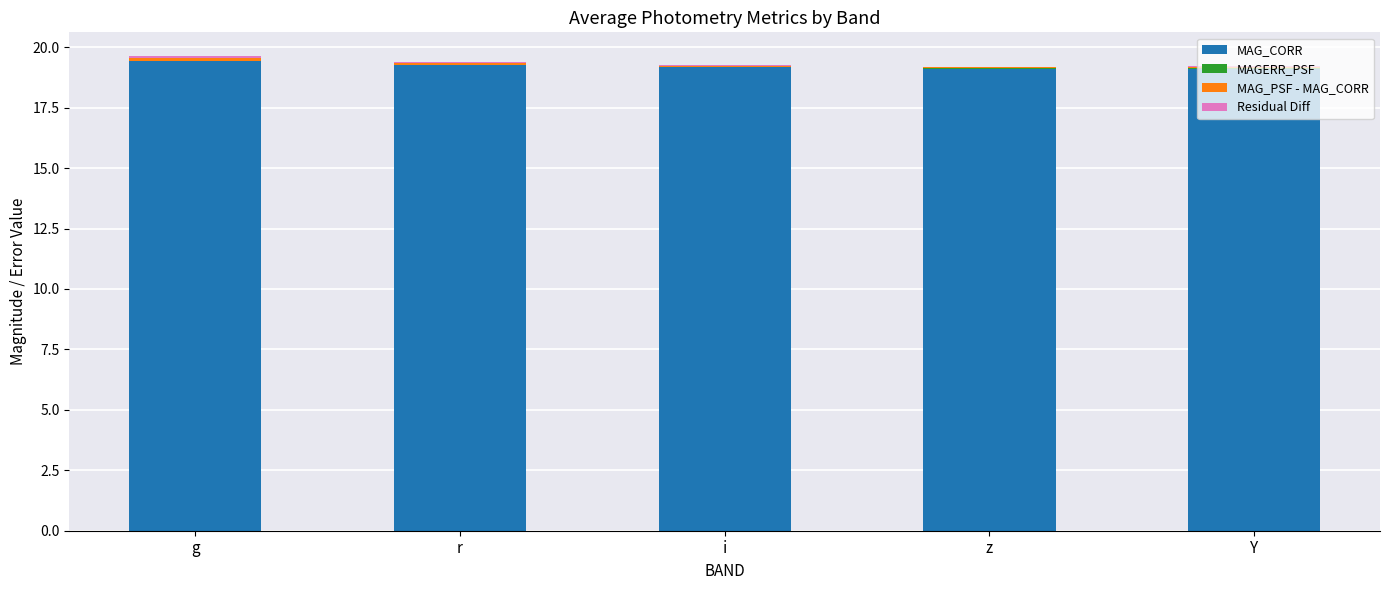

Does the chart contain stacked bars?

Yes